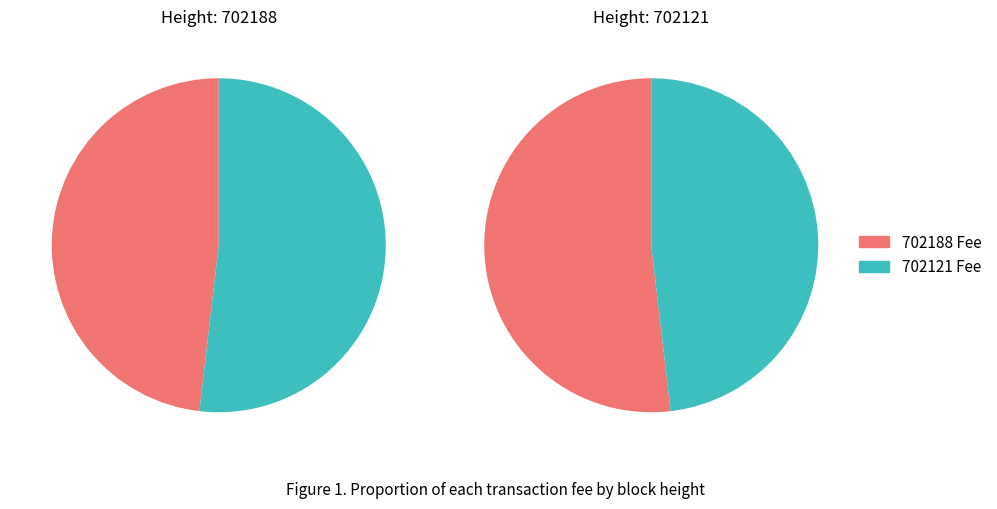

Which has a higher value, 702121 or 702188?

702121